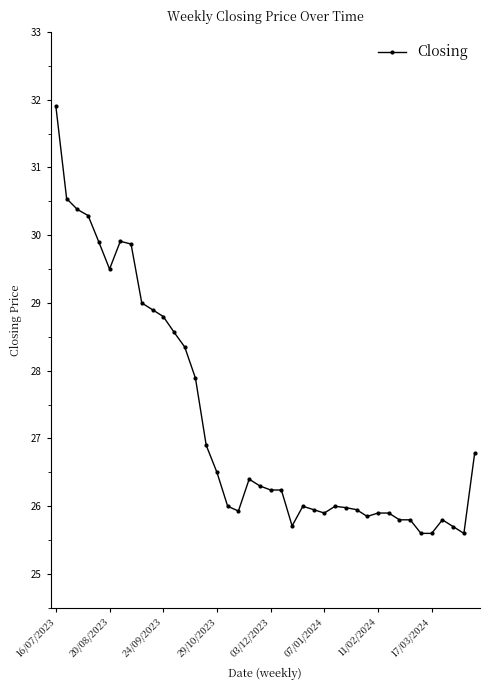

True or false: the data has more than 2 interior local peaks.

True